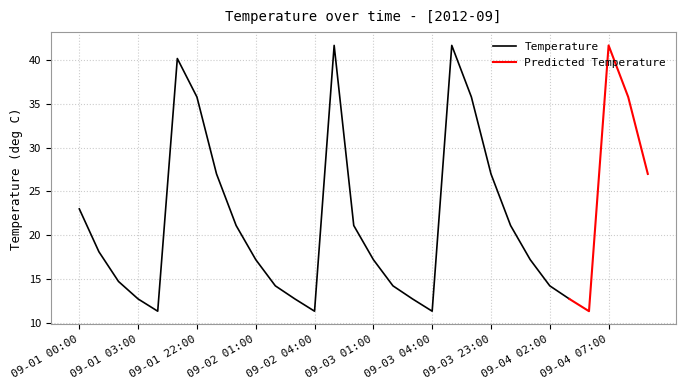

What is the minimum value for Temperature?

11.3